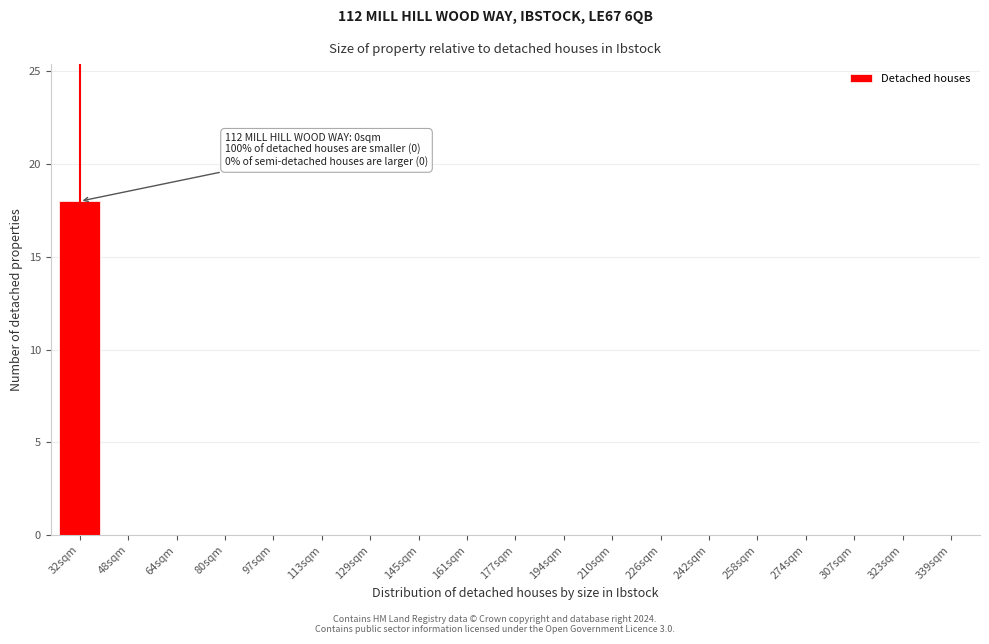

Reading left to right, transcribe all the data shown in this chart.

32sqm=18	48sqm=0	64sqm=0	80sqm=0	97sqm=0	113sqm=0	129sqm=0	145sqm=0	161sqm=0	177sqm=0	194sqm=0	210sqm=0	226sqm=0	242sqm=0	258sqm=0	274sqm=0	307sqm=0	323sqm=0	339sqm=0